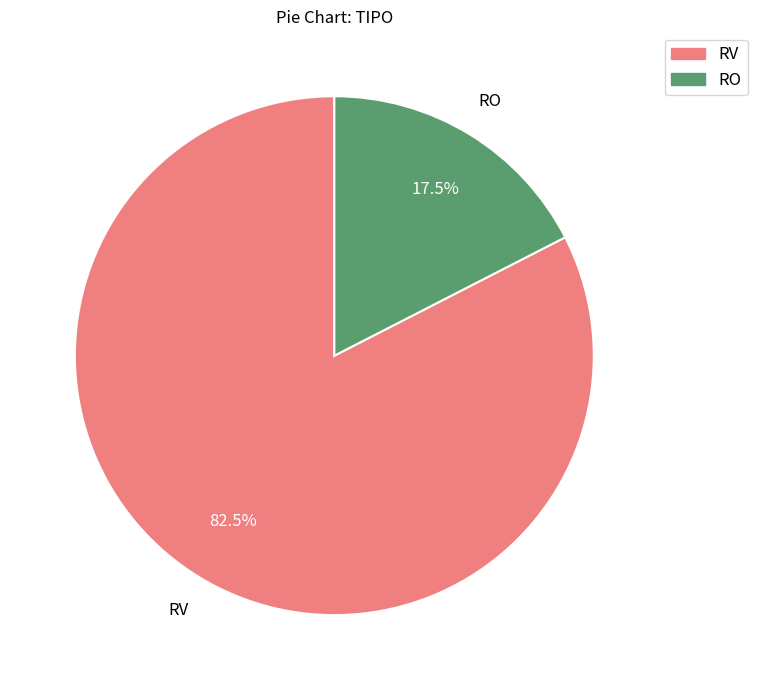

Is there a majority slice in this chart?

Yes